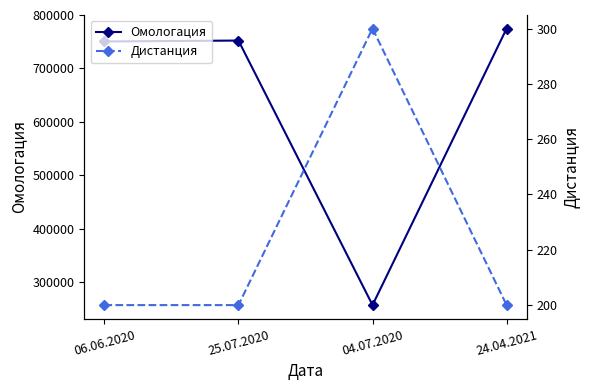

Which label corresponds to the largest value in the chart?

24.04.2021